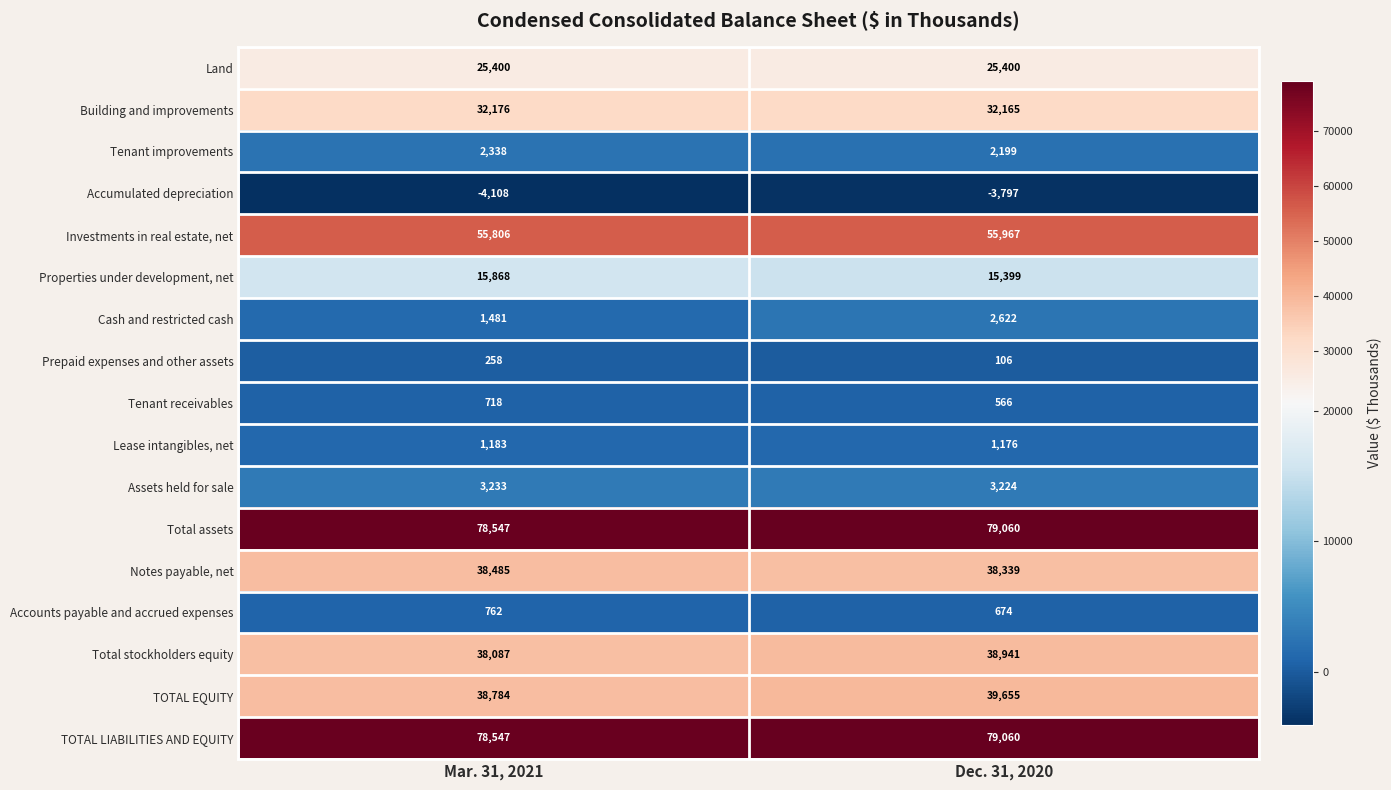

What value does the TOTAL EQUITY series have at Mar. 31, 2021, to the nearest 10?

38780